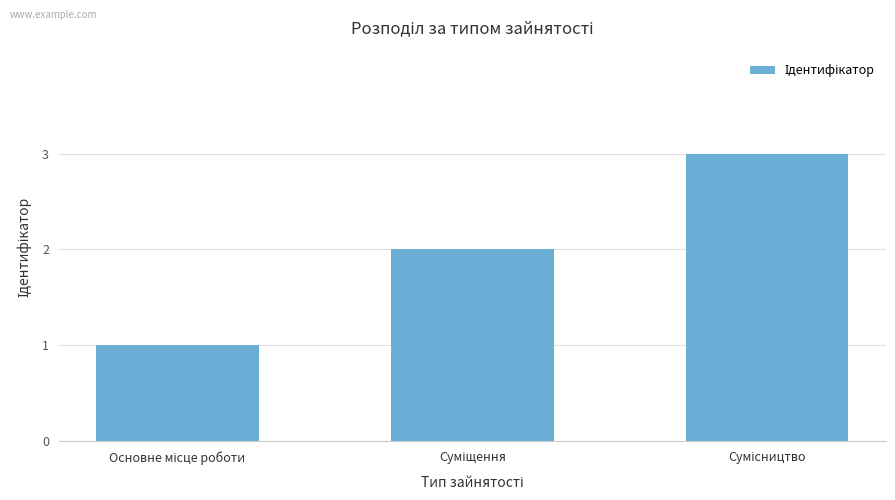

What is the maximum value shown in the chart?

3